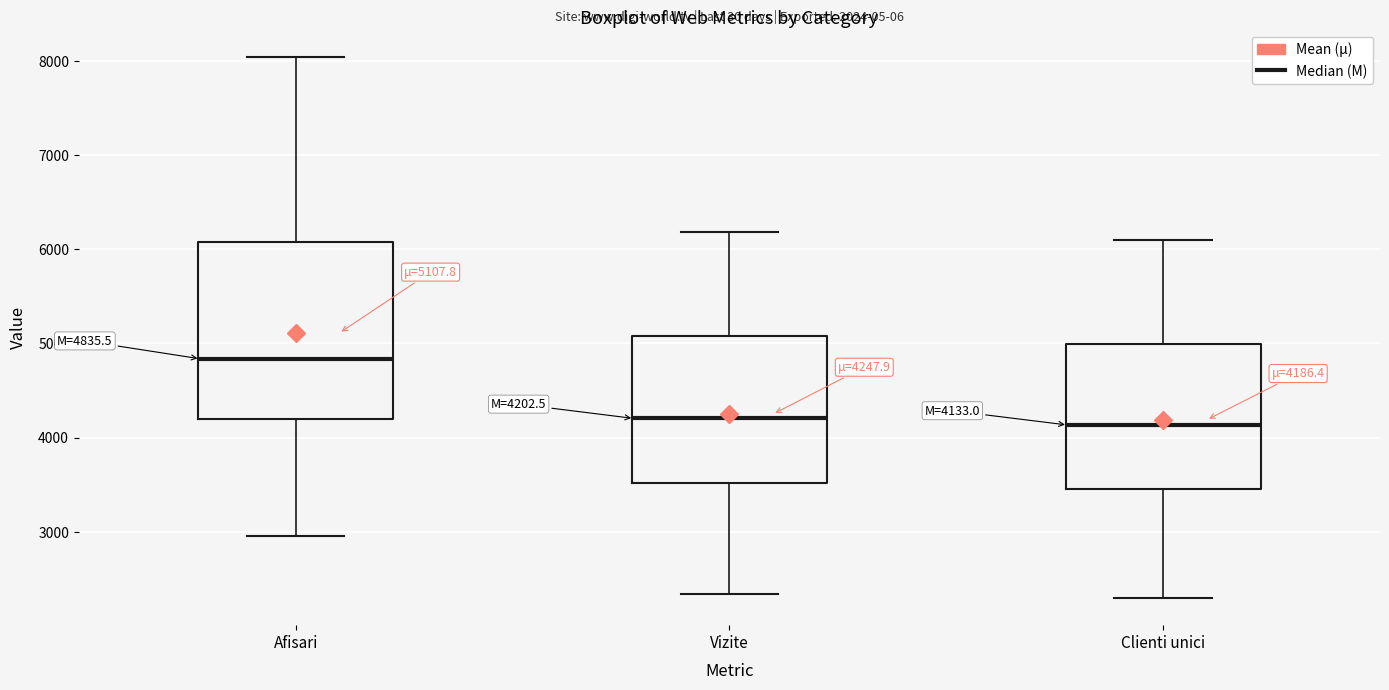

Comparing the boxes themselves (not the whiskers), which one is the tallest?

Afisari